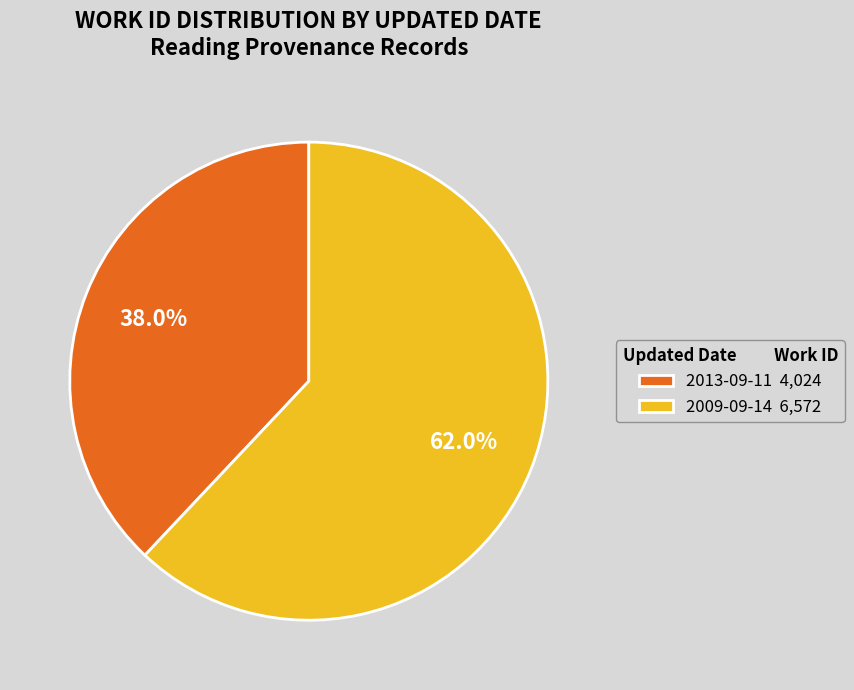

Do 2013-09-11 and 2009-09-14 together represent more than half of the pie?

Yes